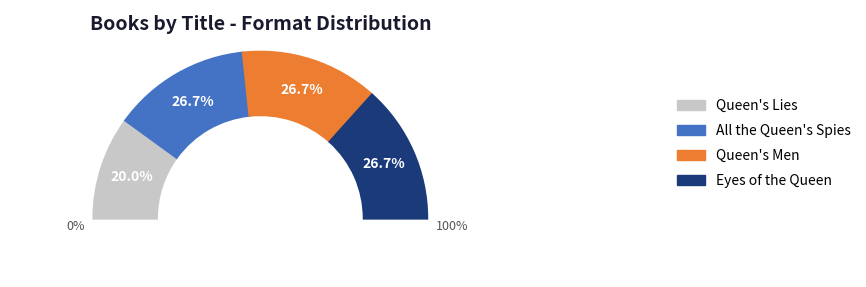

To the nearest percent, what percentage of the pie is Queen's Lies?

20%